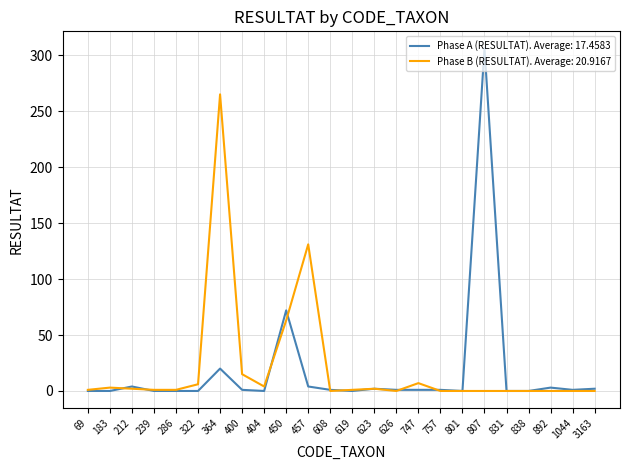

True or false: Phase B (RESULTAT). Average: 20.9167 has a value of -97 at 1044.

False